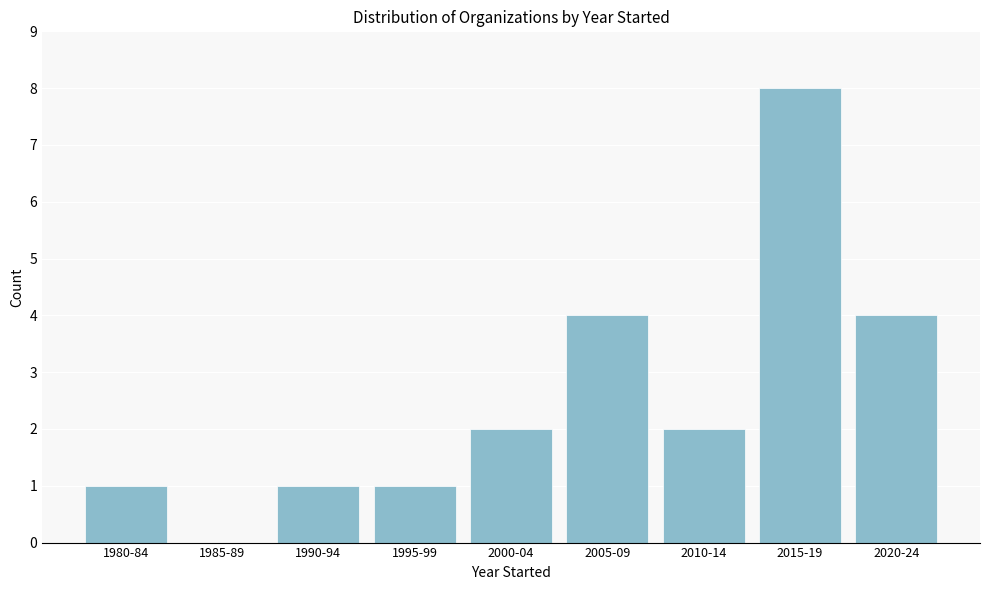

Reading left to right, extract all data points from this chart.

1980-84=1	1985-89=0	1990-94=1	1995-99=1	2000-04=2	2005-09=4	2010-14=2	2015-19=8	2020-24=4